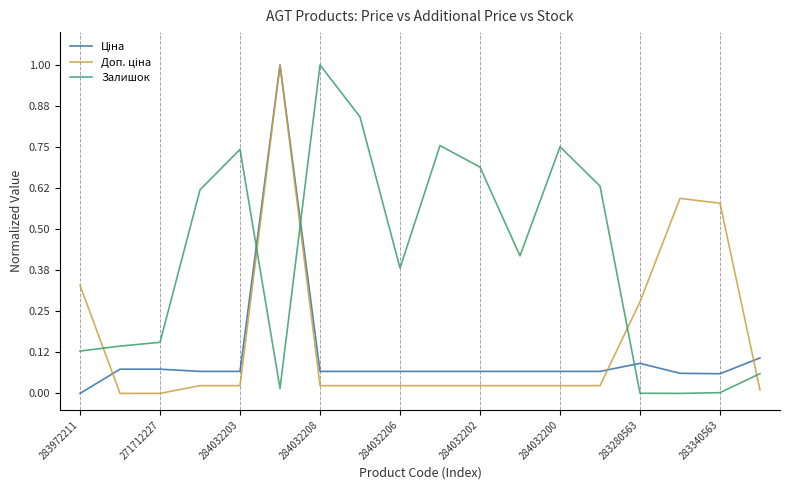

What is the sum of all Залишок values?

7.3